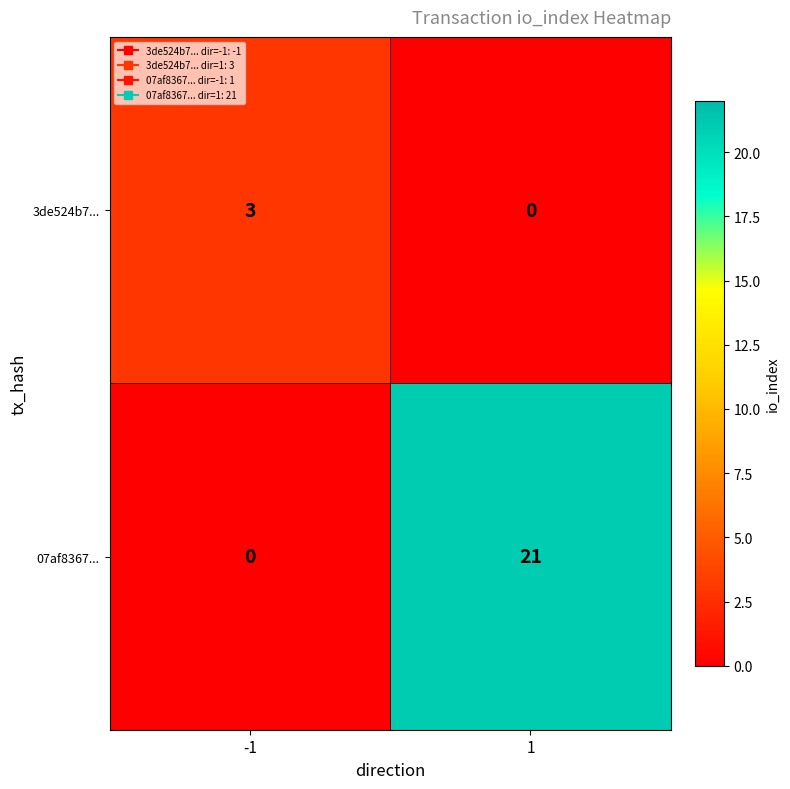

Reading right to left, list all the values displayed in this chart.

3de524b7...: 1=0	-1=3
07af8367...: 1=21	-1=0